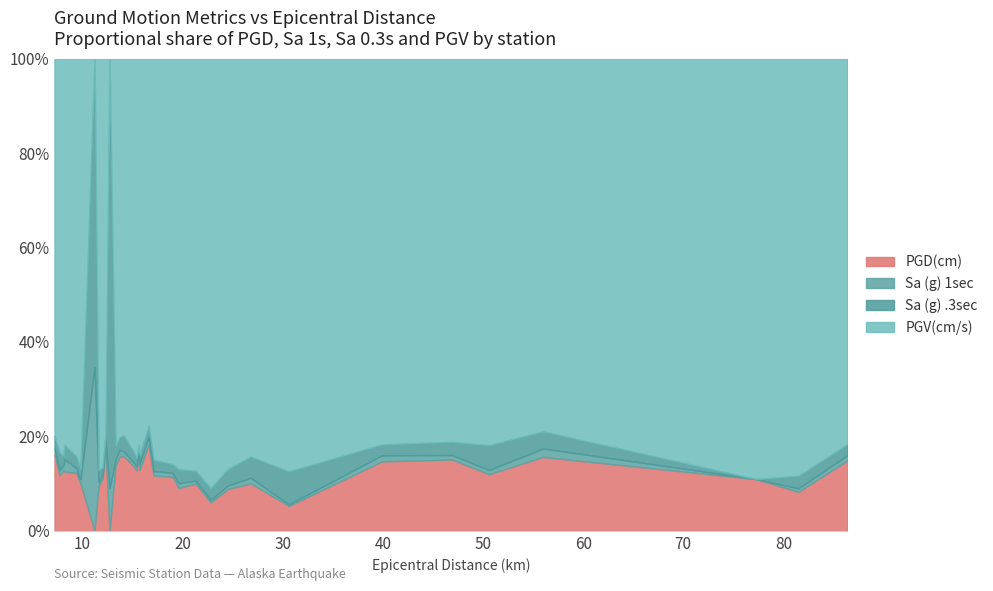

Which series changed the most between 7.7 and 15.6?

PGV(cm/s)